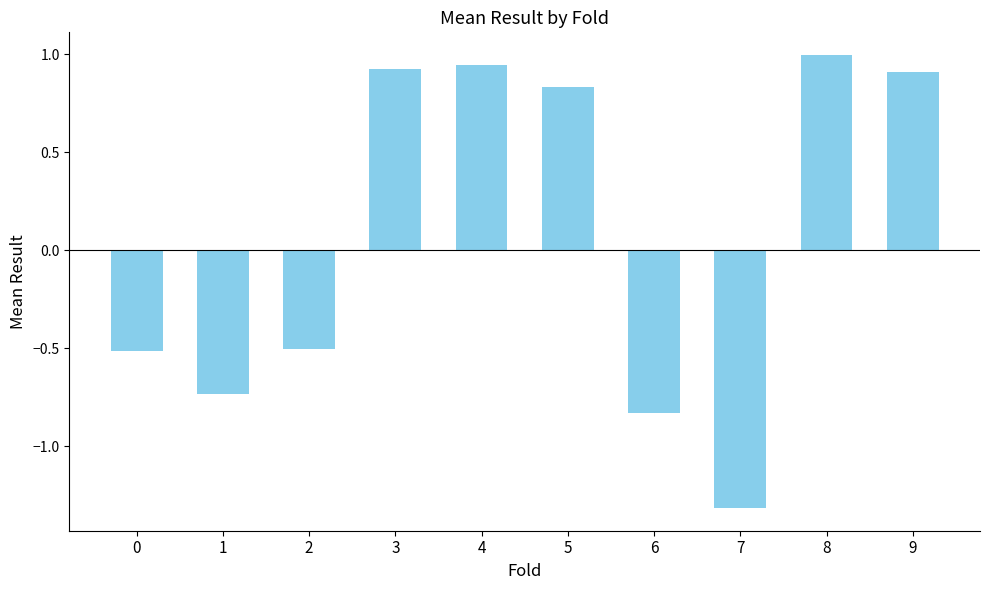

What is the difference between the second highest and minimum values?

2.3